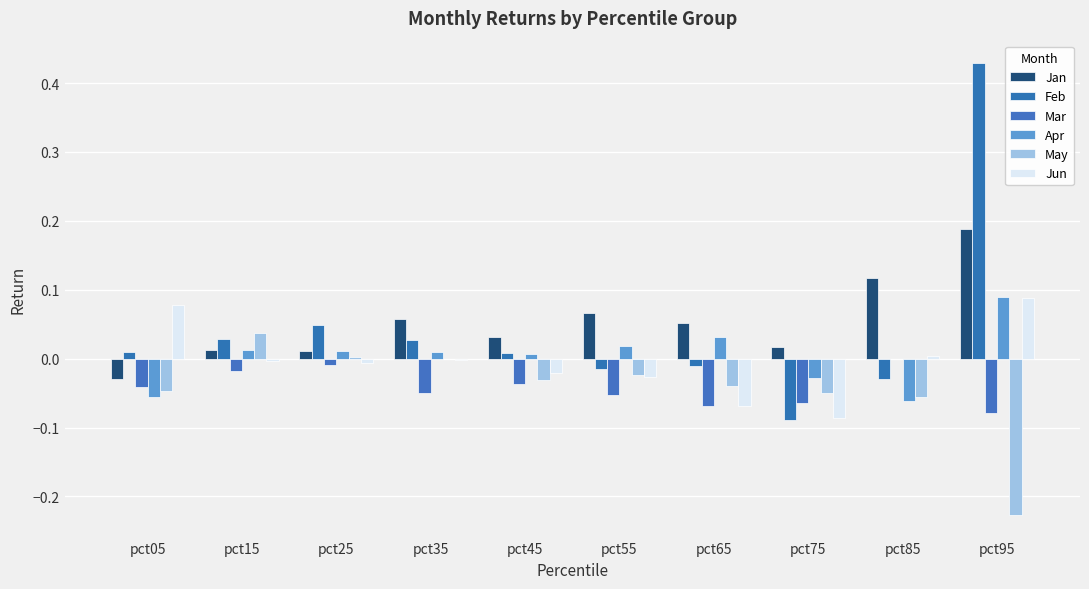

Does the chart contain stacked bars?

No